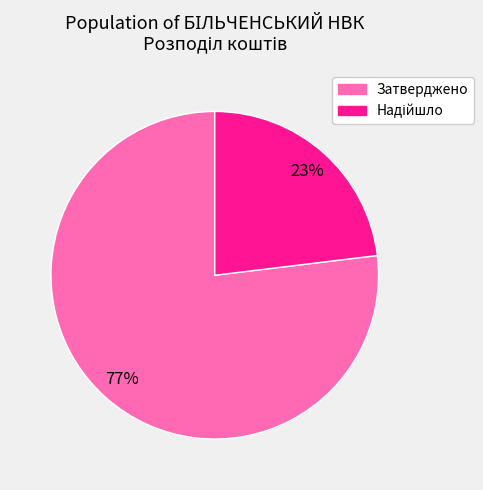

To the nearest percent, what is the average slice percentage?

50%